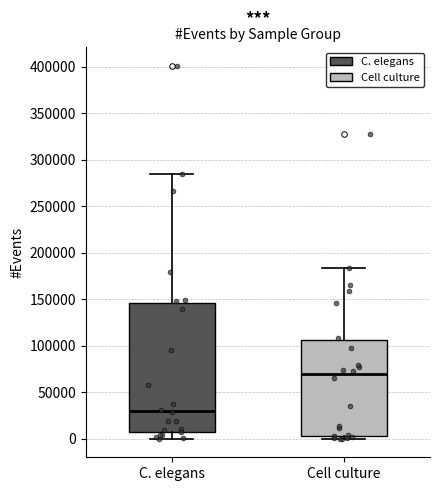

Where is the upper edge of the box for Cell culture on the y-axis? The values are not printed on the chart, so give them approximately, as read against the axis.

105000